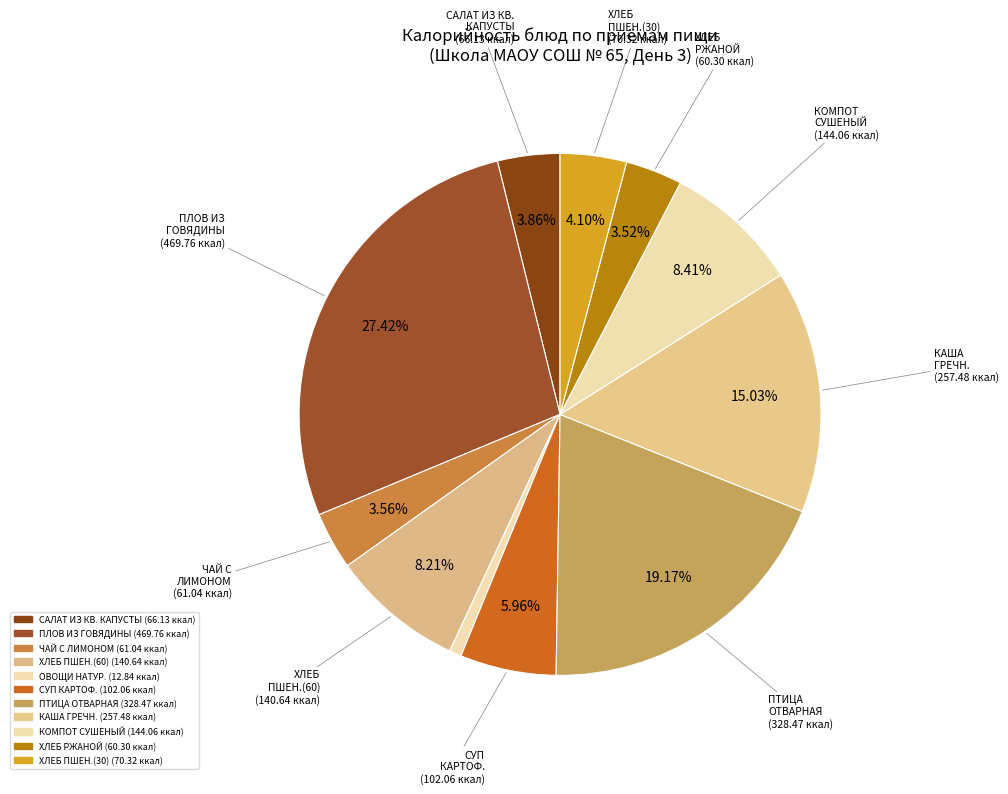

Does any single category account for the majority?

No